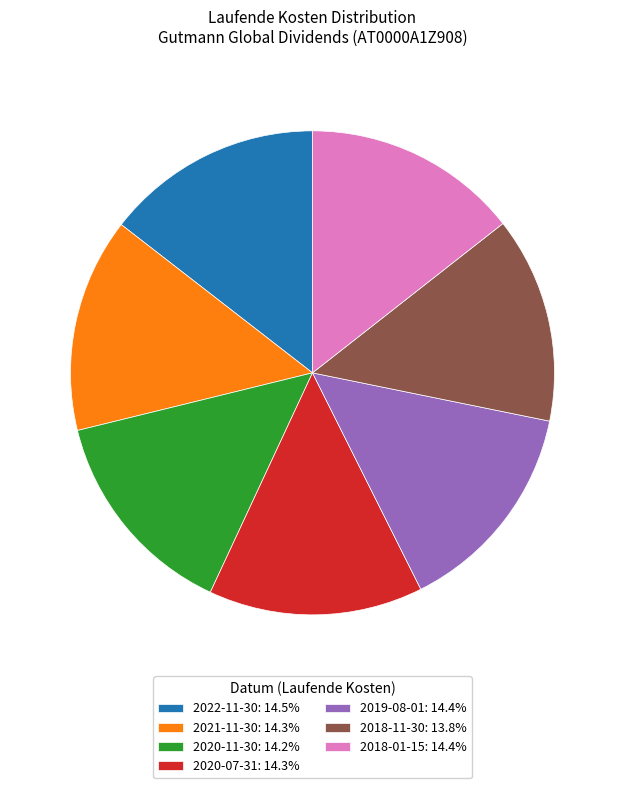

Does 2018-11-30: 13.8% account for over 50% of the chart?

No